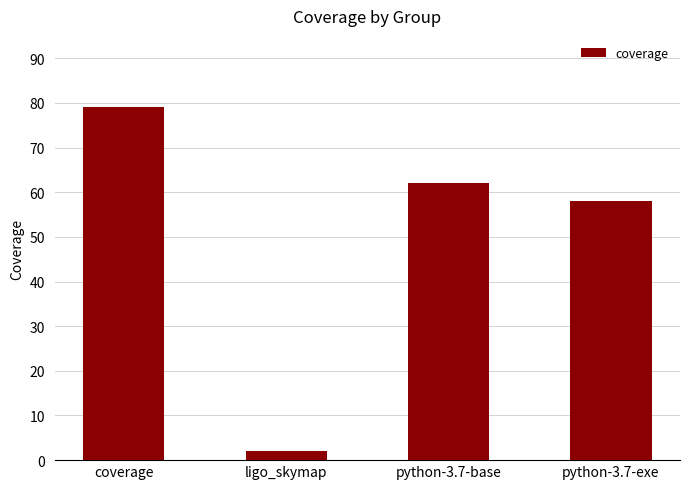

What is the sum of the values at python-3.7-exe and ligo_skymap?

60